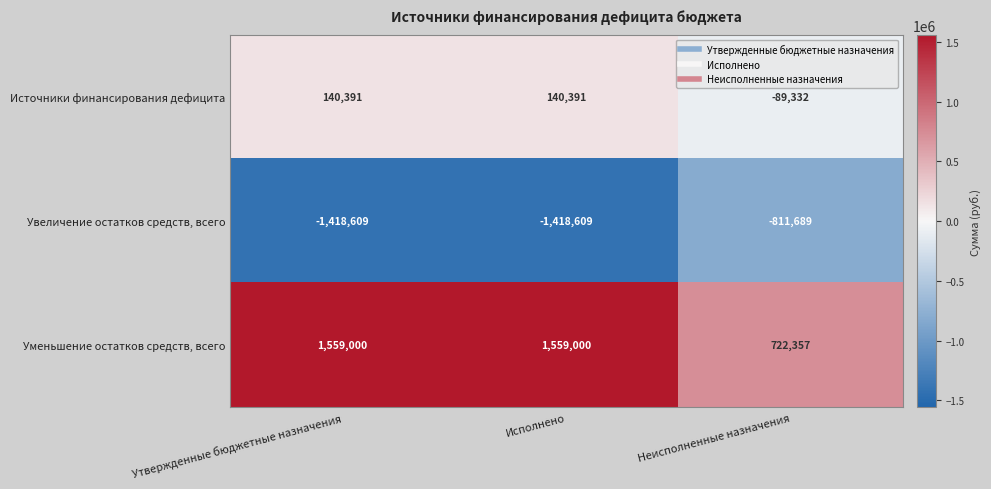

Rank the series by their average value, from highest to lowest.

Уменьшение остатков средств, всего, Источники финансирования дефицита, Увеличение остатков средств, всего